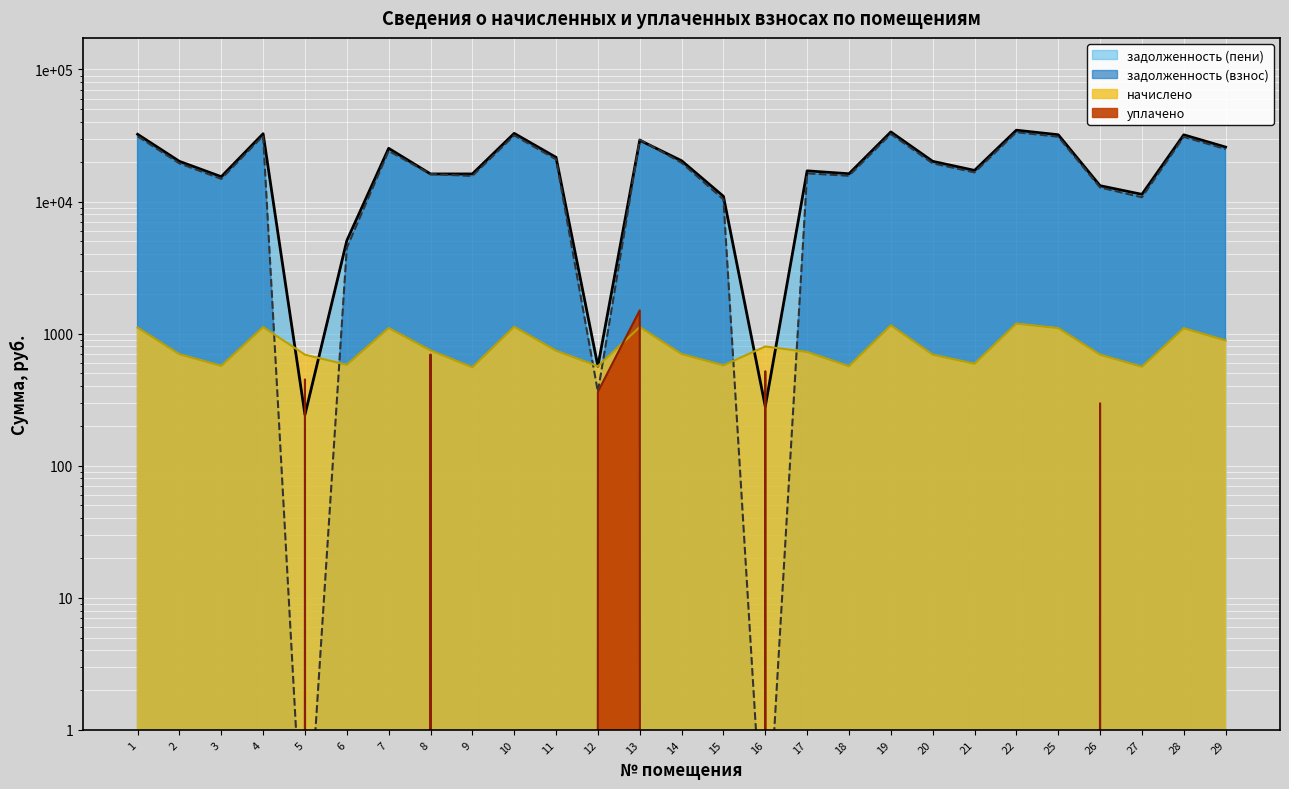

True or false: начислено and уплачено intersect in this chart.

True